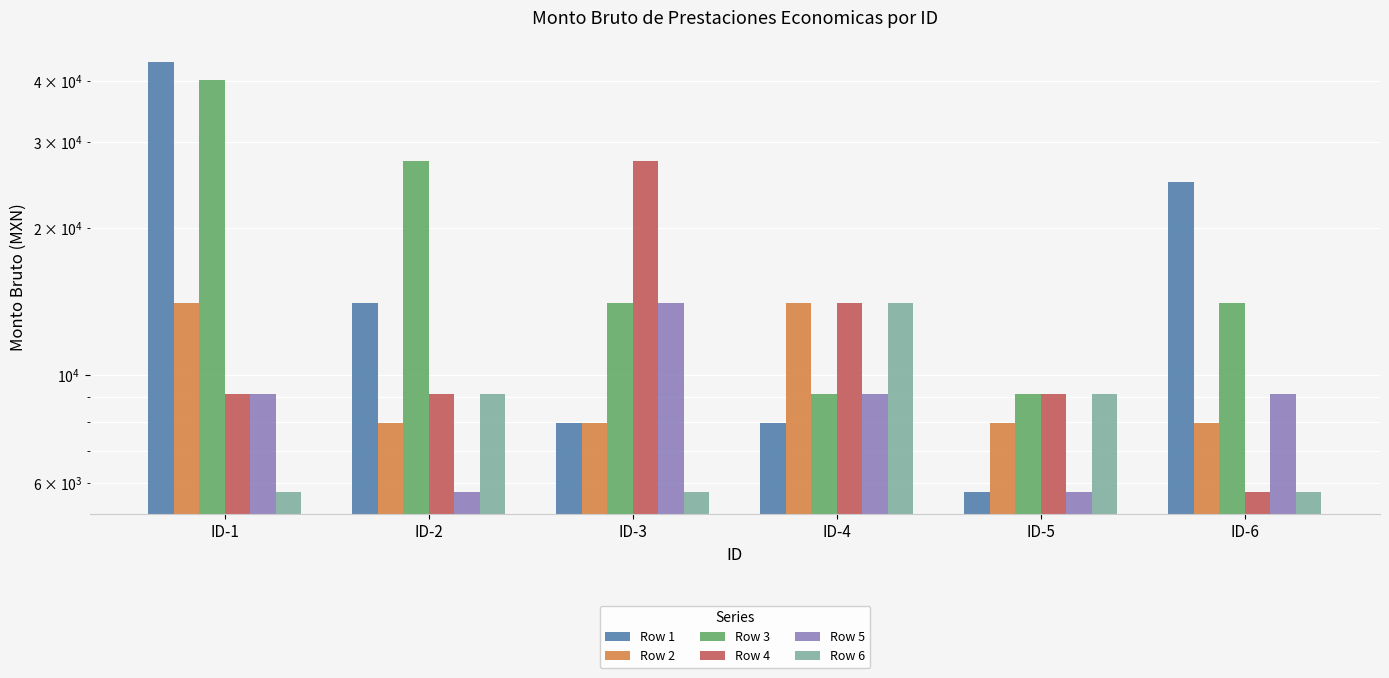

What is the sum of all Row 2 values?

59845.0